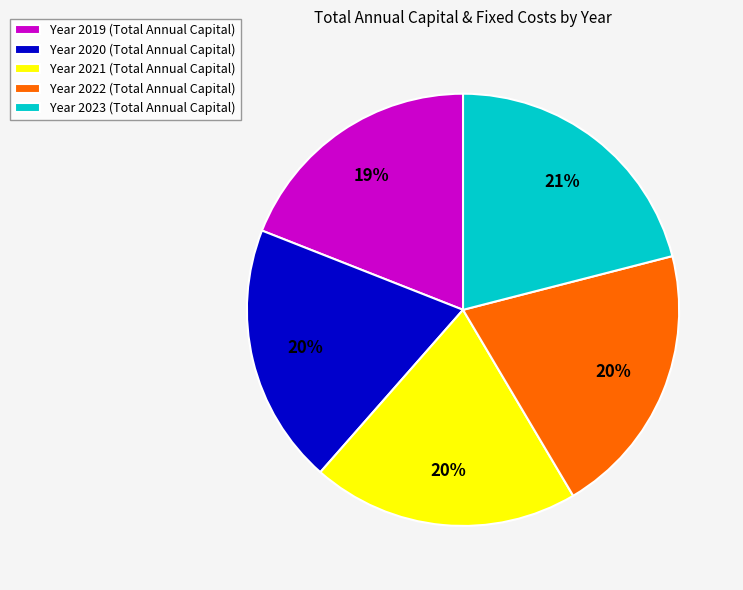

True or false: Year 2023 (Total Annual Capital) accounts for 21% of the total.

True